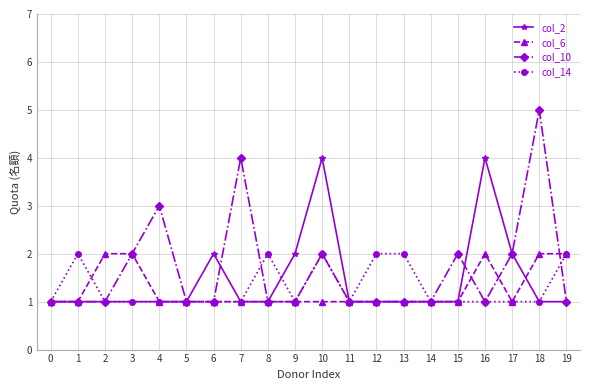

True or false: col_6 has a value of 1 at 0.

True